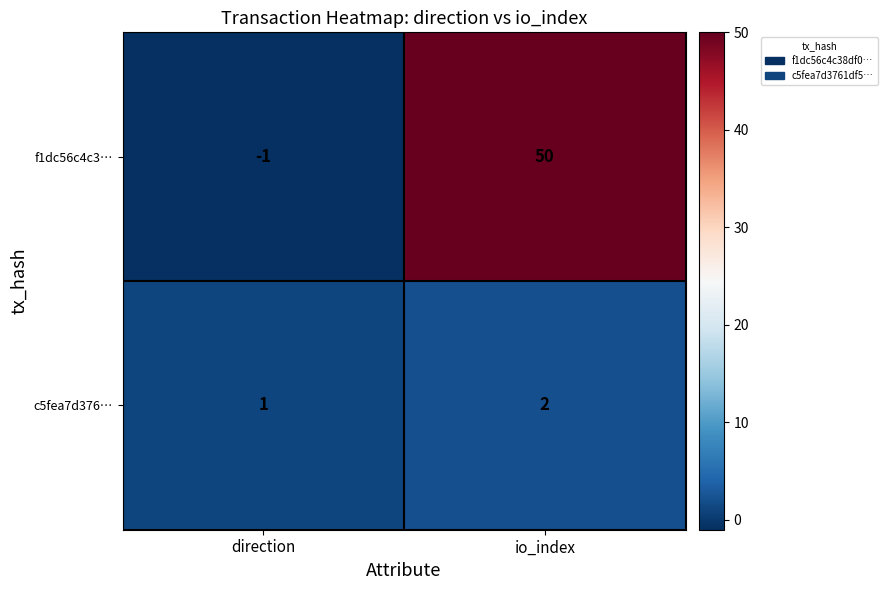

What is the sum of the c5fea7d376… values at io_index and direction?

3